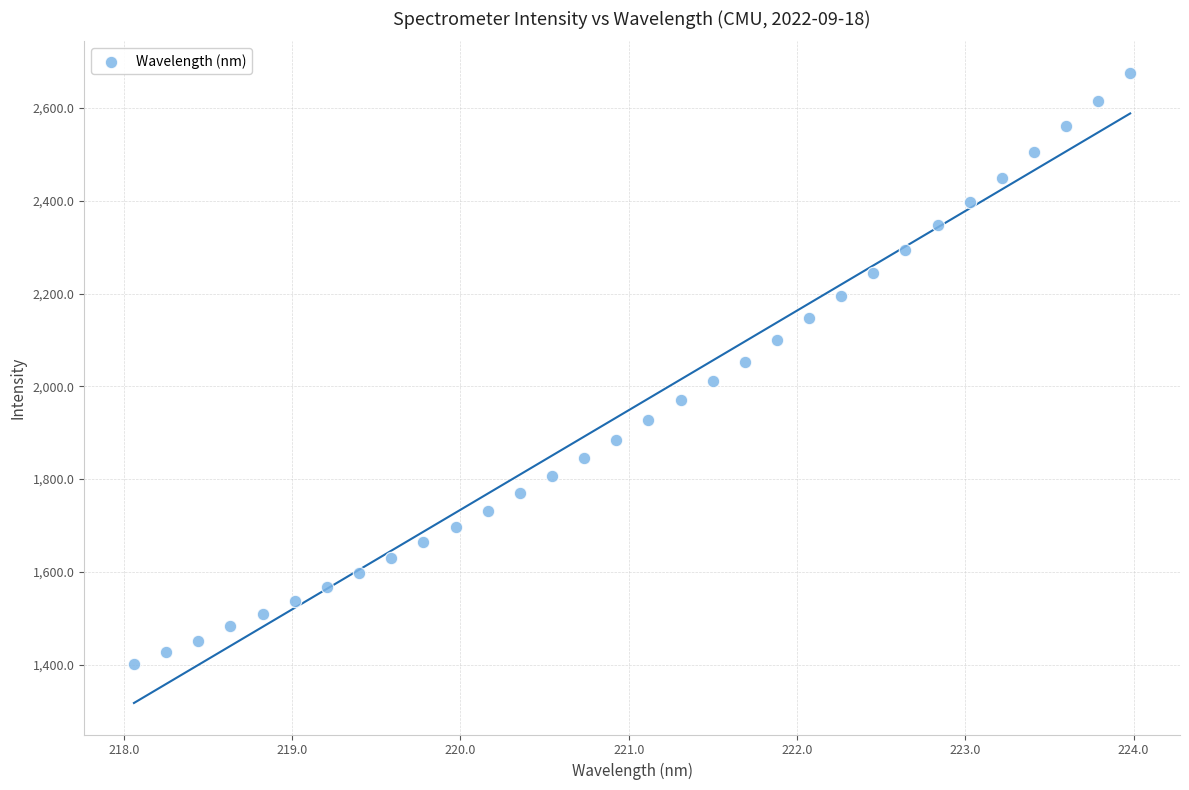

What is the range of Y values (max minus min)?

1275.4